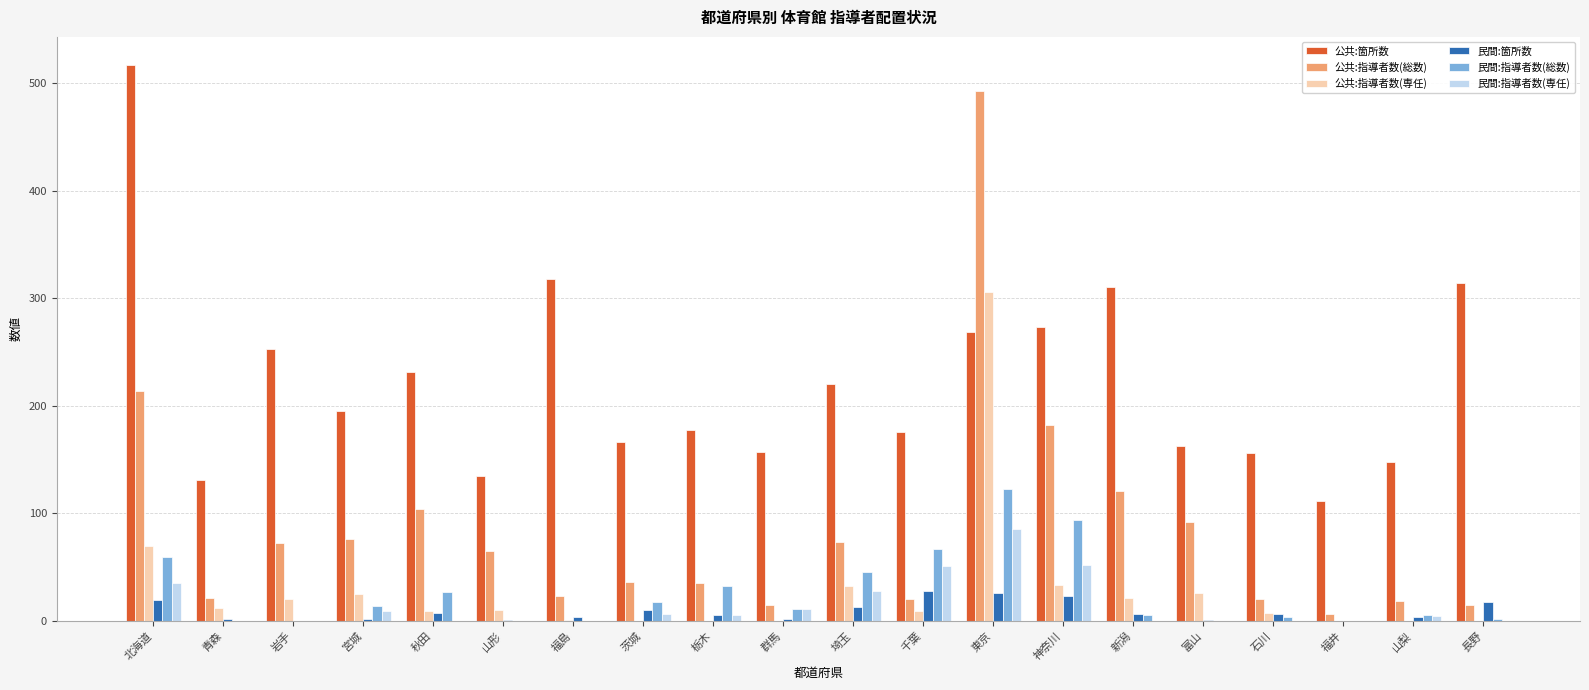

Which series has the largest total across all categories?

公共:箇所数